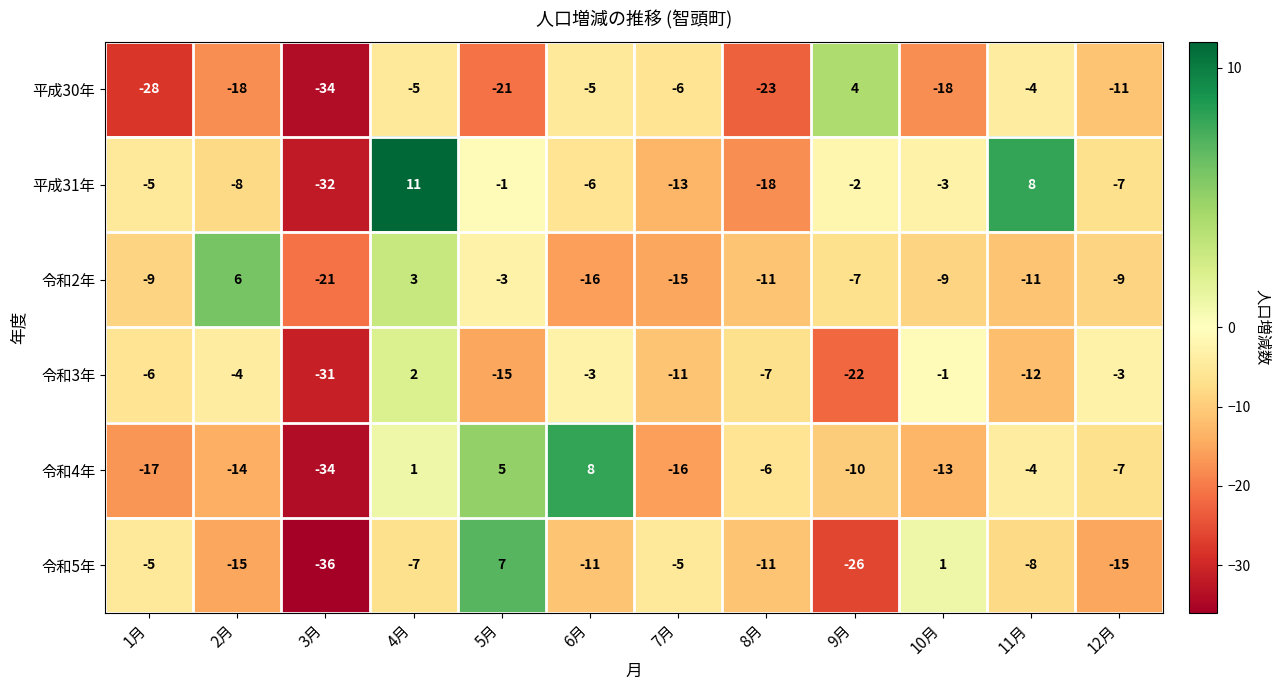

At 5月, list the series in order from largest to smallest.

令和5年, 令和4年, 平成31年, 令和2年, 令和3年, 平成30年